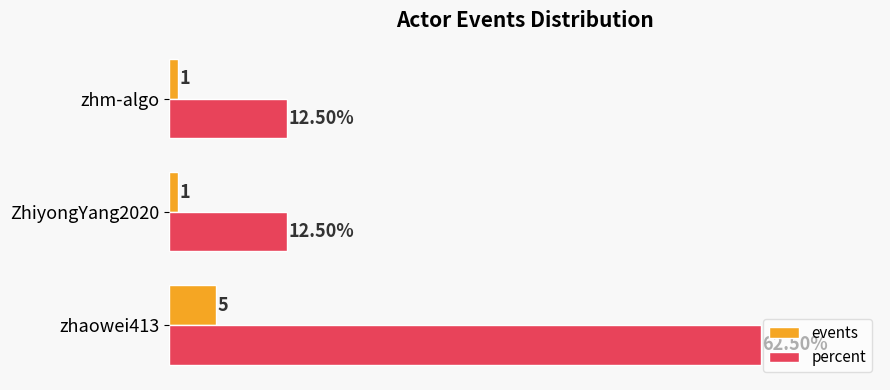

Which series has the widest spread of values?

percent